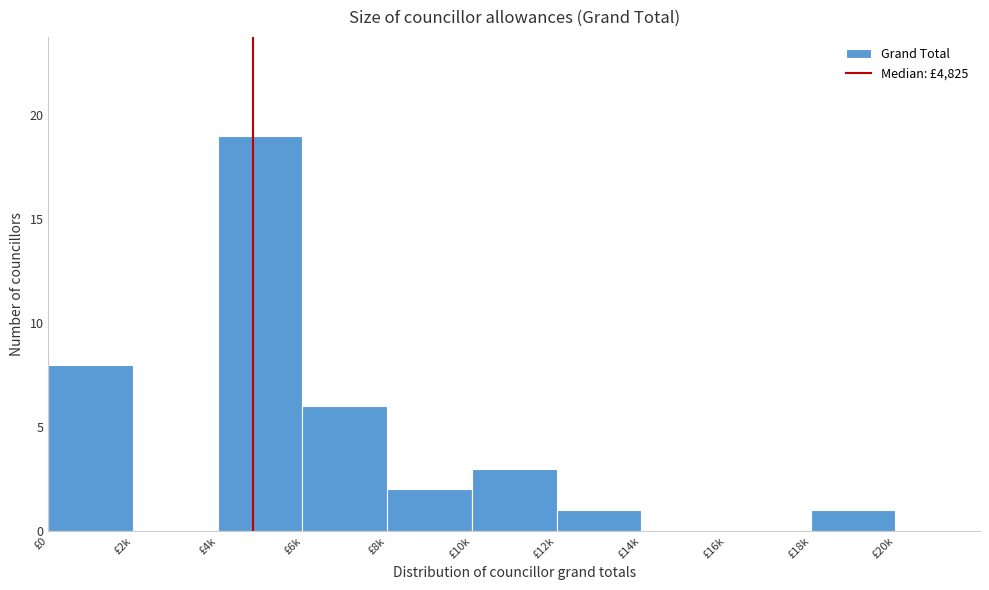

Reading left to right, list all the values displayed in this chart.

£0=8	£2k=0	£4k=19	£6k=6	£8k=2	£10k=3	£12k=1	£14k=0	£16k=0	£18k=1